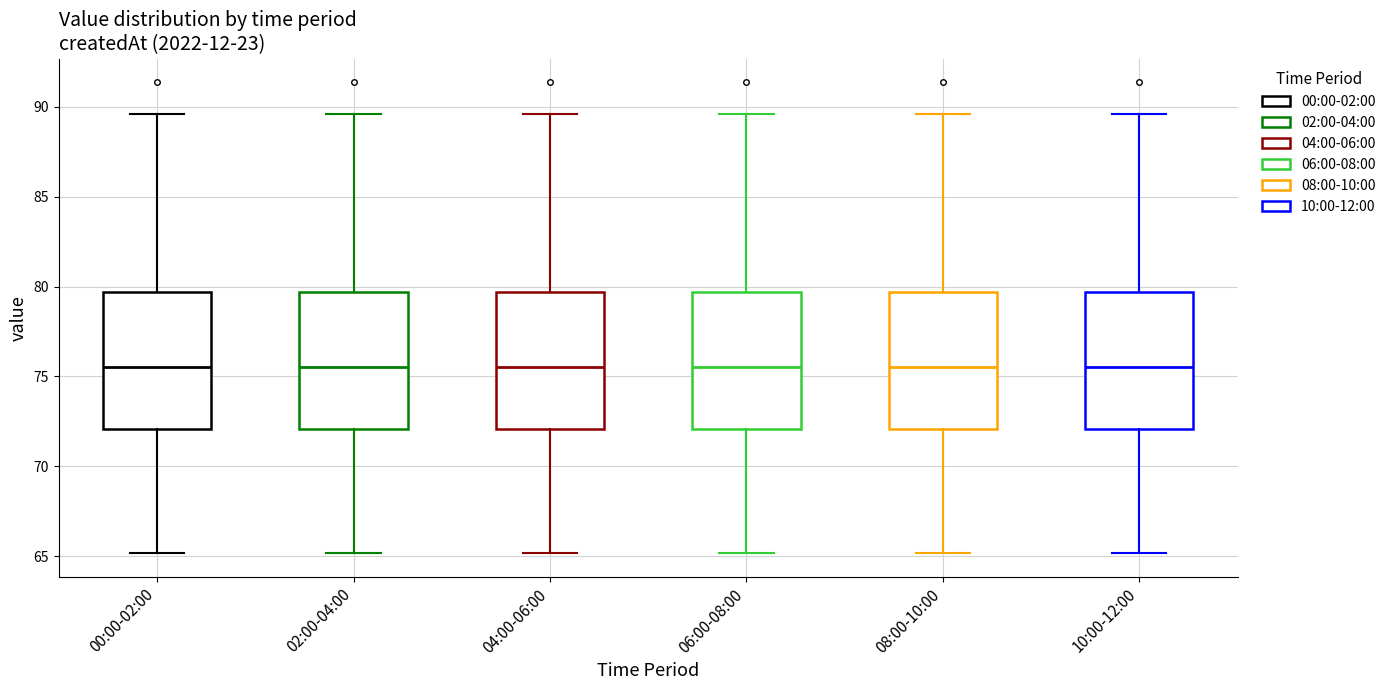

Reading left to right, read every box against the y-axis: the position of its median line, the range the box covers, and the ends of its whiskers. The values are not printed on the chart, so give them approximately, as read against the axis.

00:00-02:00: median 75.5, box 72.0 to 79.5, whiskers 65.0 to 89.5
02:00-04:00: median 75.5, box 72.0 to 79.5, whiskers 65.0 to 89.5
04:00-06:00: median 75.5, box 72.0 to 79.5, whiskers 65.0 to 89.5
06:00-08:00: median 75.5, box 72.0 to 79.5, whiskers 65.0 to 89.5
08:00-10:00: median 75.5, box 72.0 to 79.5, whiskers 65.0 to 89.5
10:00-12:00: median 75.5, box 72.0 to 79.5, whiskers 65.0 to 89.5